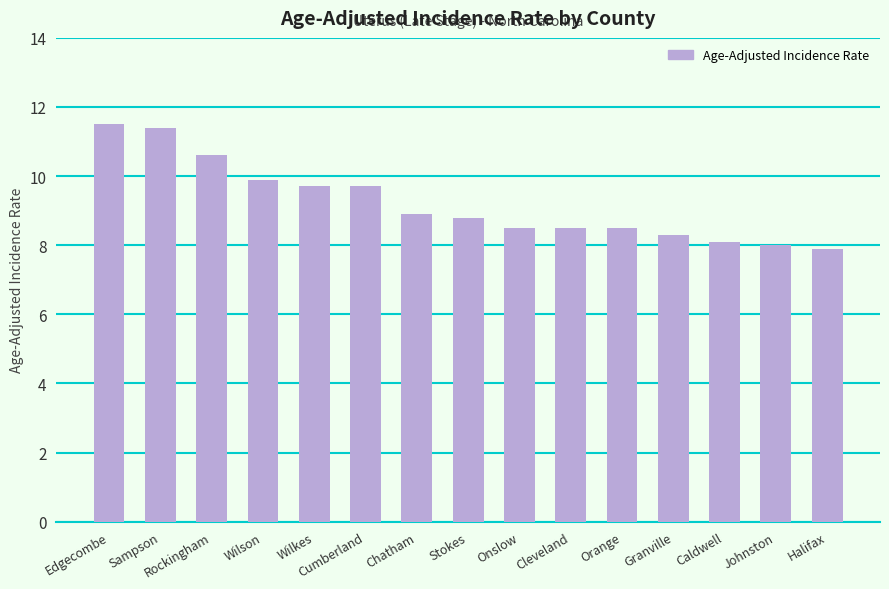

What is the average value?

9.2